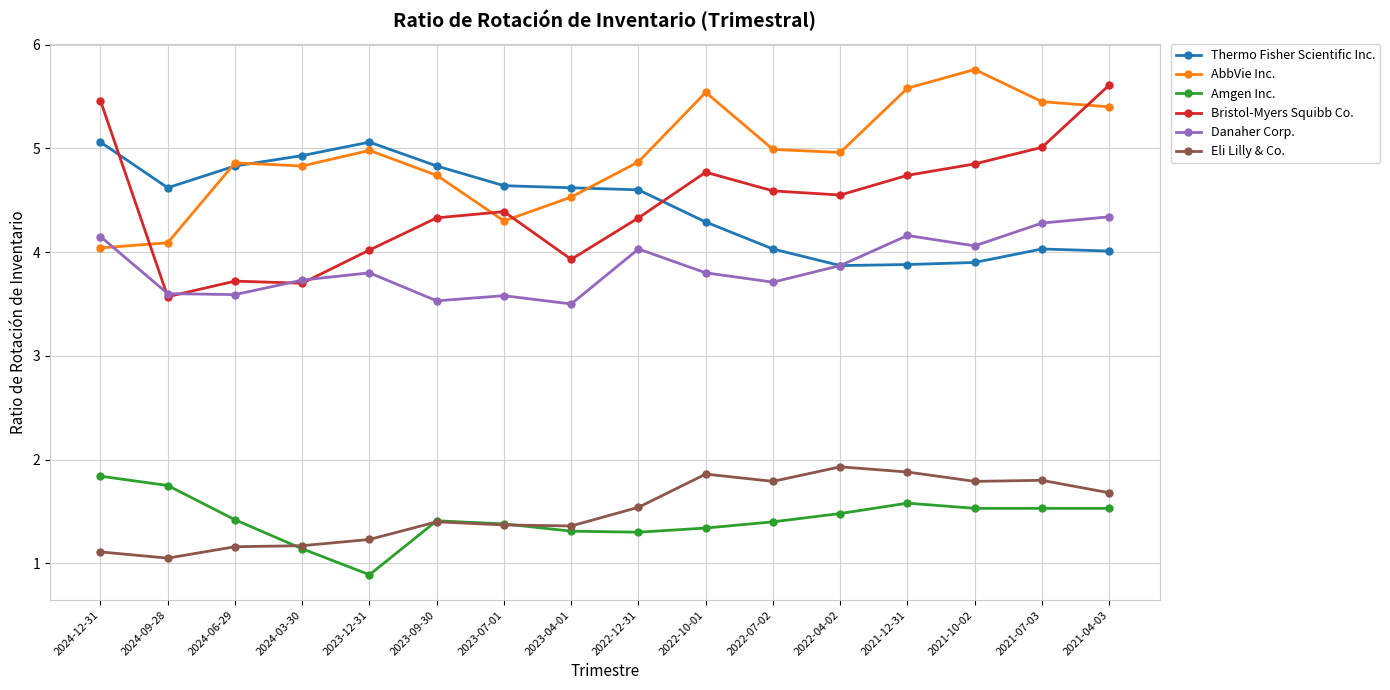

What is the difference between the Danaher Corp. values at 2021-04-03 and 2021-10-02?

0.3